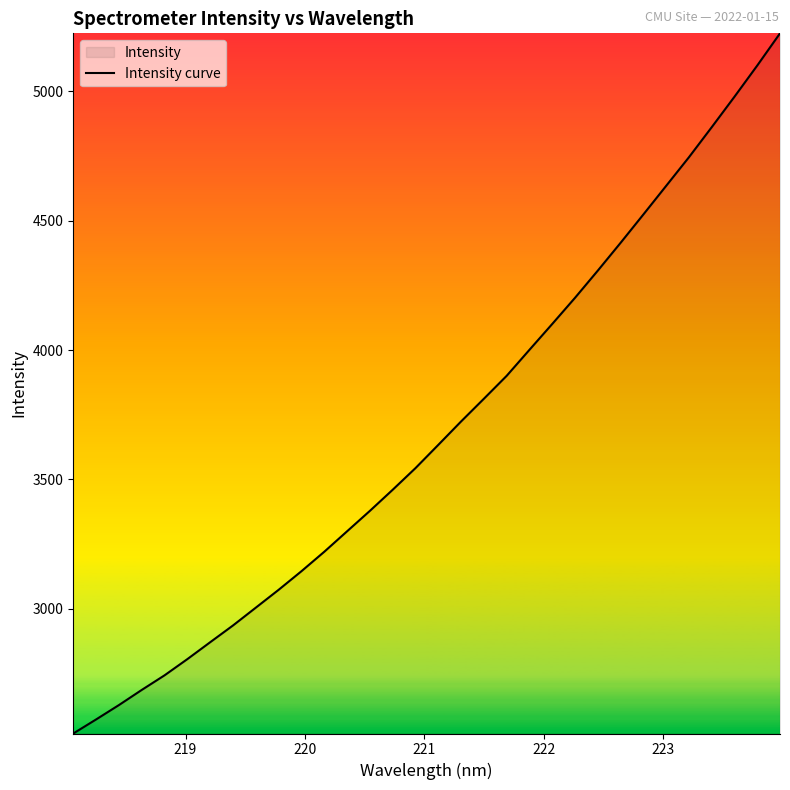

What is the greatest value displayed?

5224.6